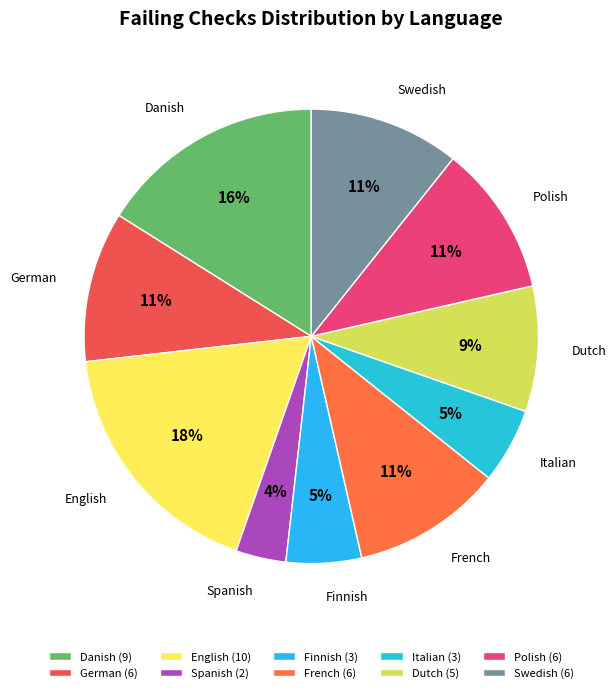

How many slices are in this pie chart?

10